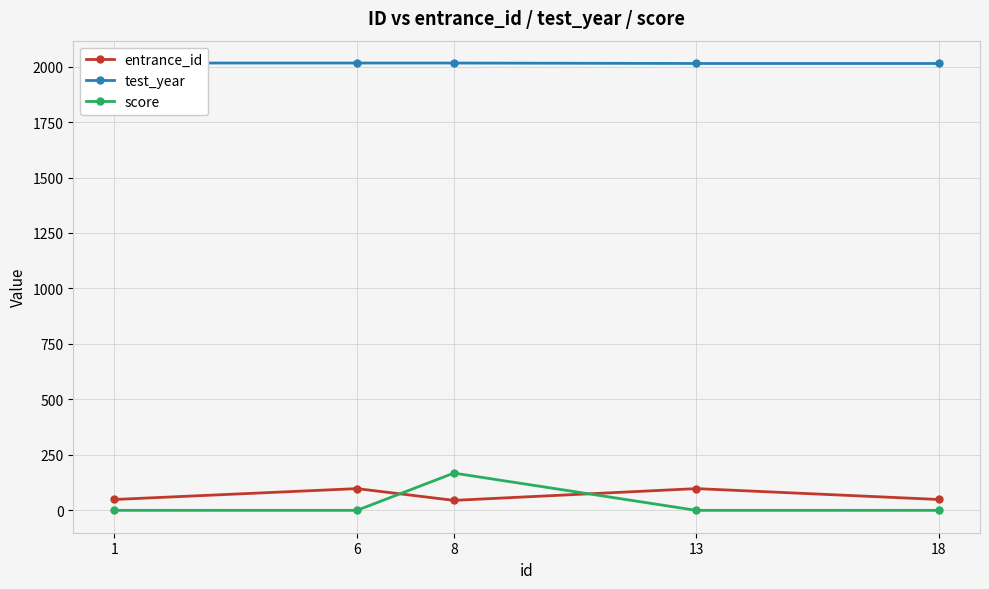

True or false: test_year and entrance_id cross at least once.

False